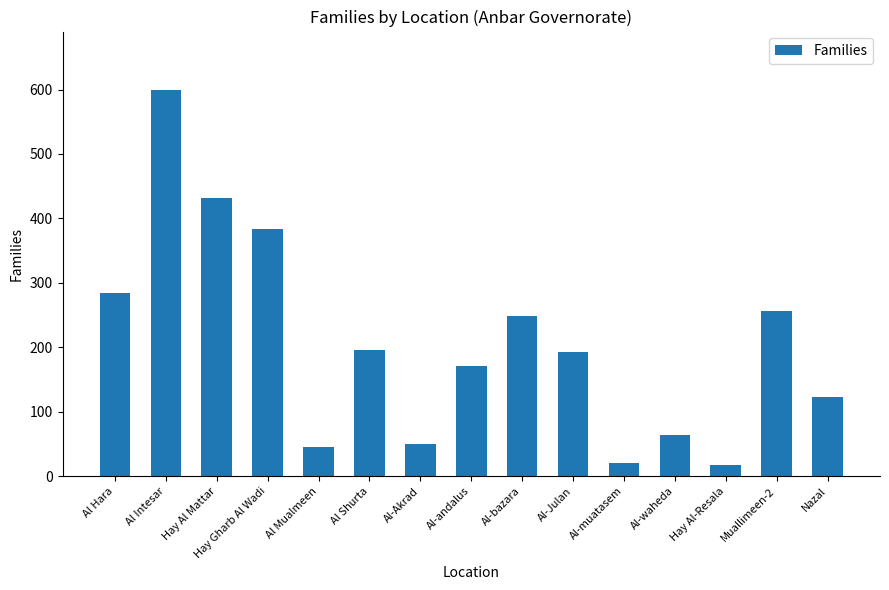

What is the difference between the maximum and minimum values?

582